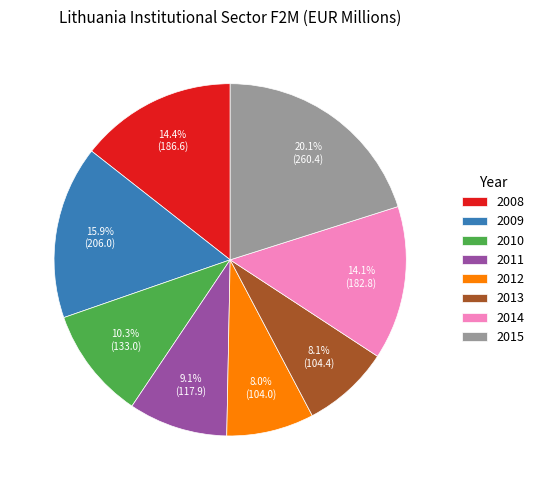

Is it true that 2008 is 8% of the pie?

False